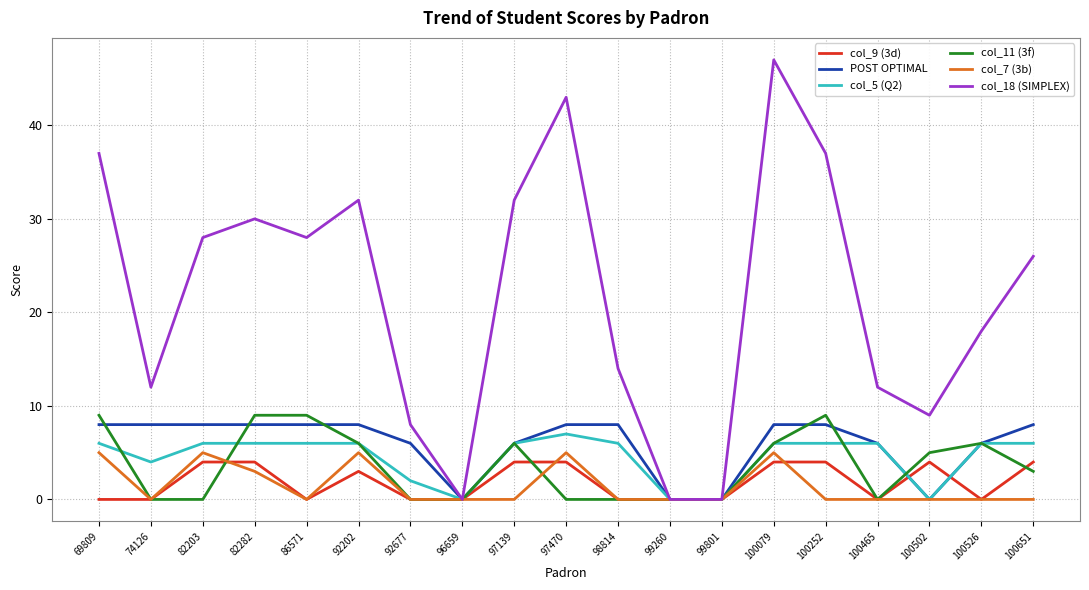

Which series changed the most between 97139 and 100526?

col_18 (SIMPLEX)